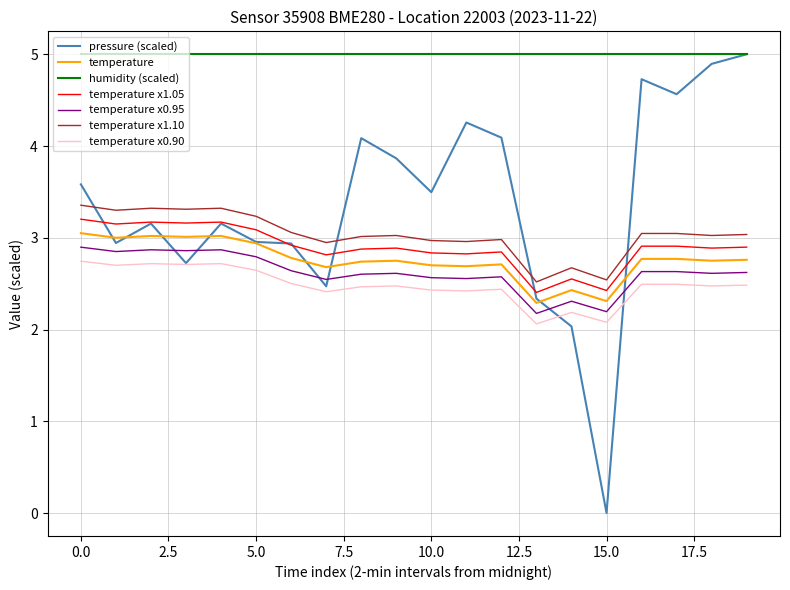

What is the maximum value shown in the chart?

5.0